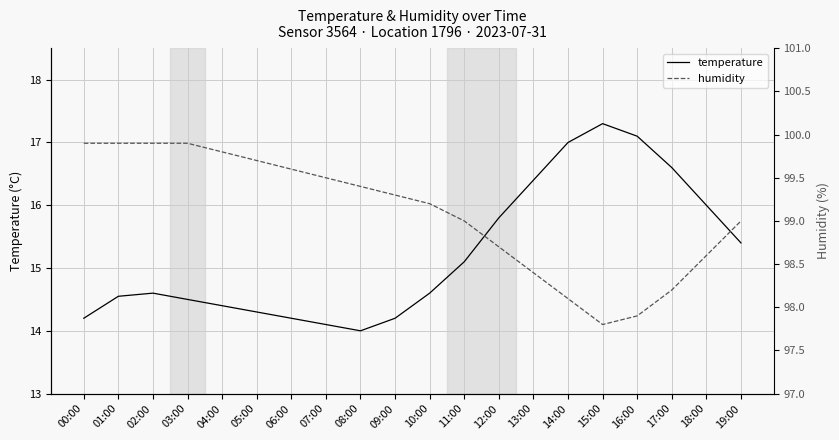

True or false: humidity and temperature intersect in this chart.

False